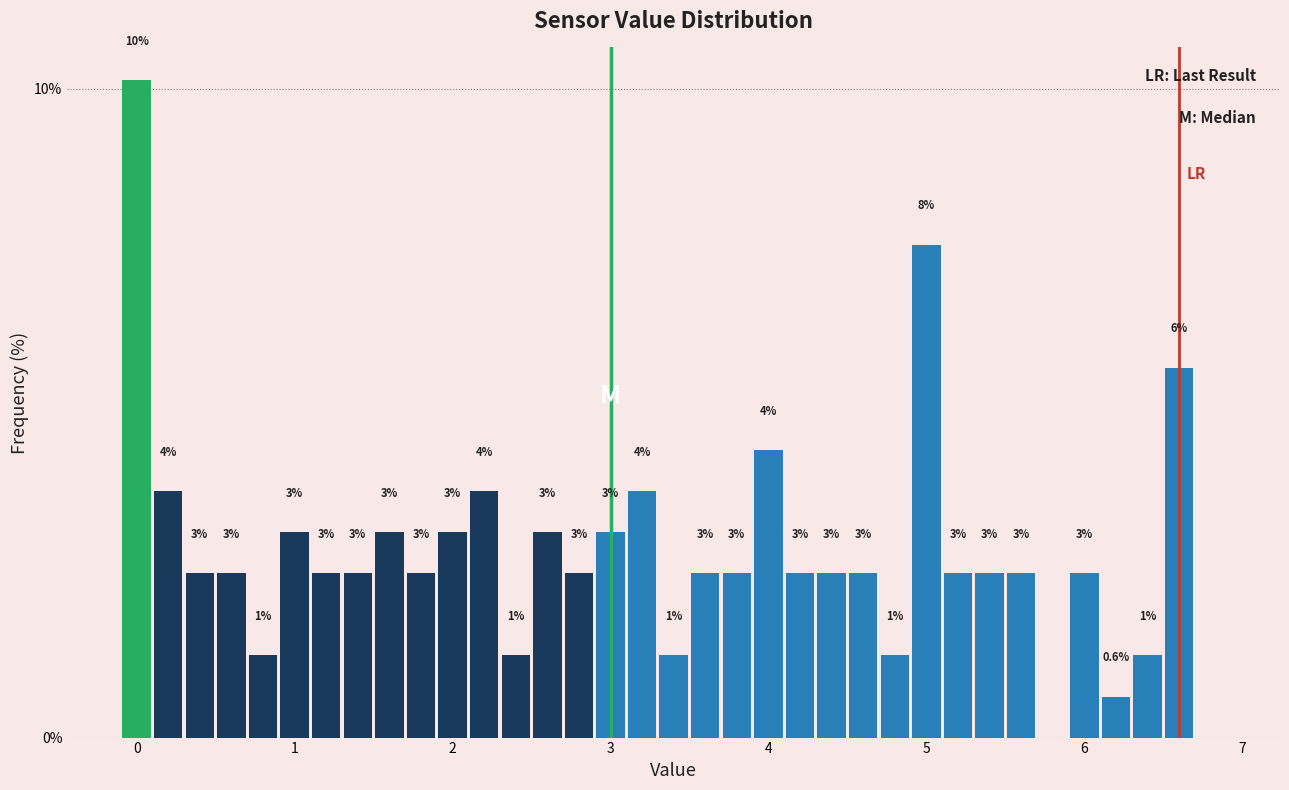

Around what value on the x-axis is the tallest bar? Give the approximate position of its centre, as read against the axis.

0.0